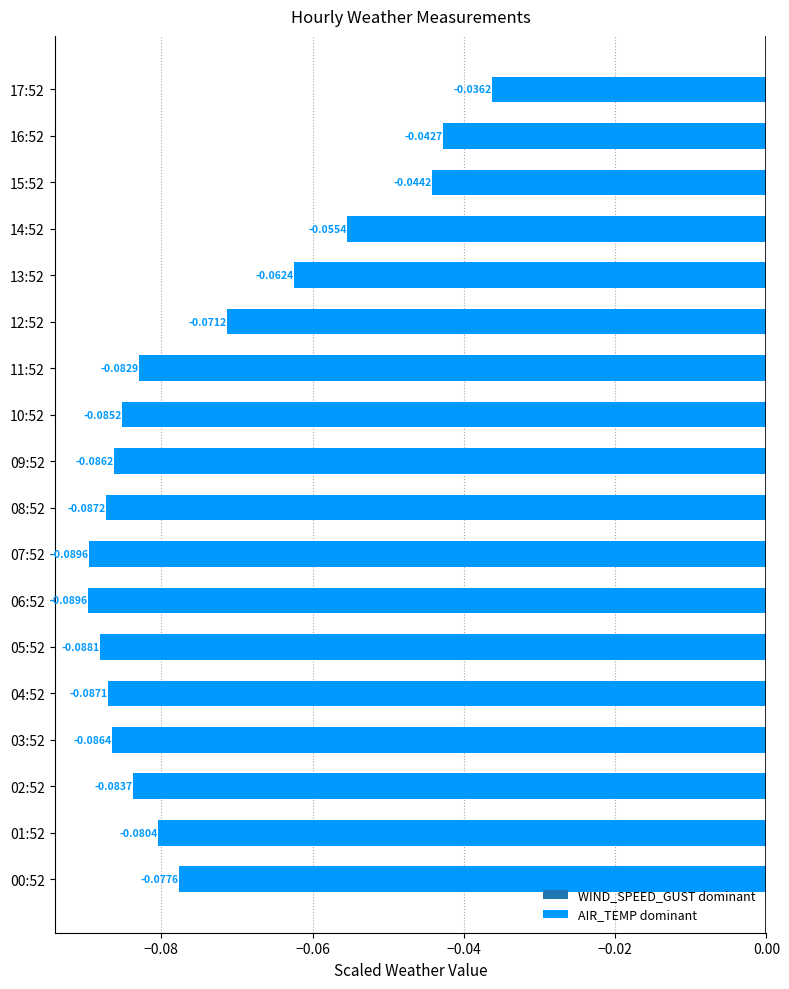

What is the sum of all values?

-1.3